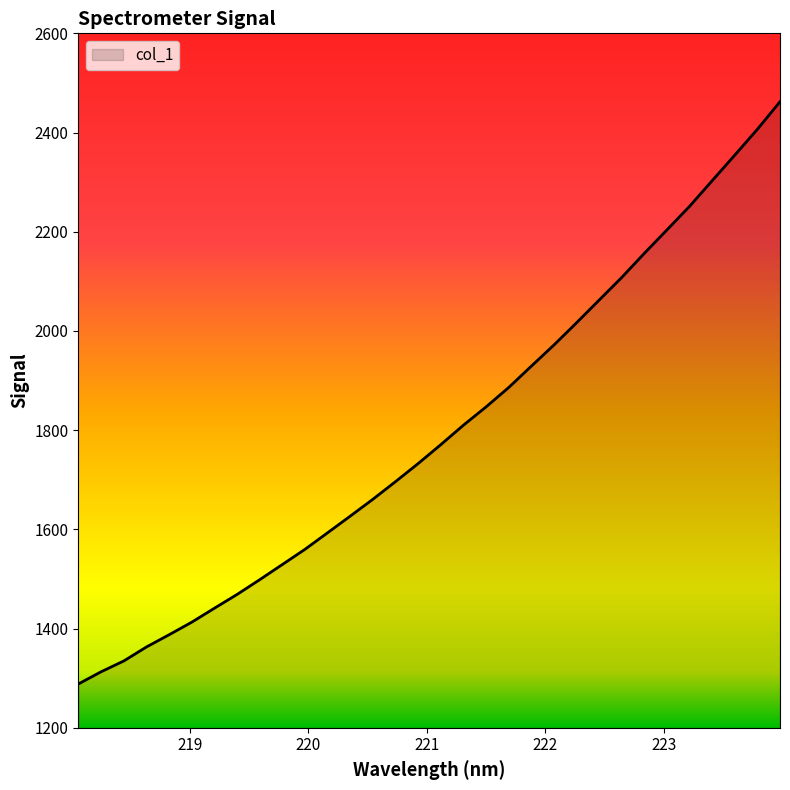

What is the minimum value shown in the chart?

1288.3